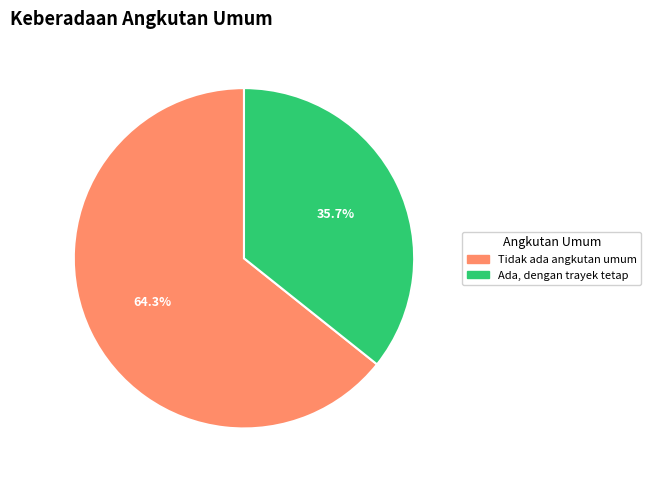

Is there any slice that represents more than half of the pie?

Yes